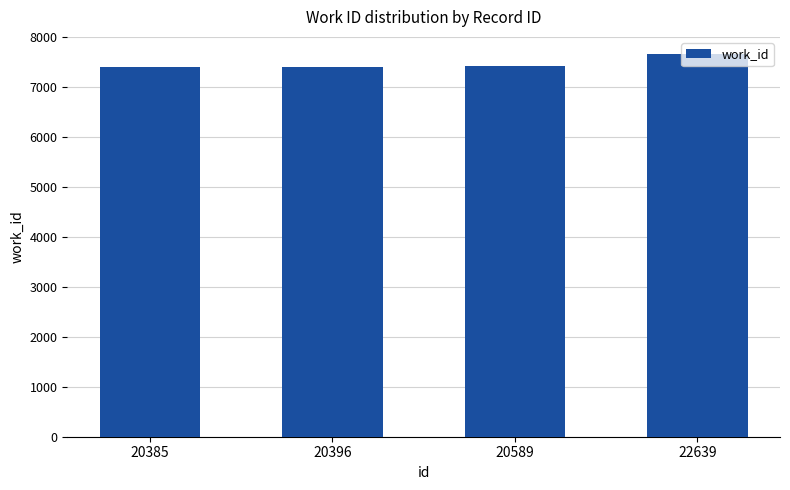

What is the change in value from 20385 to 20589?

+12